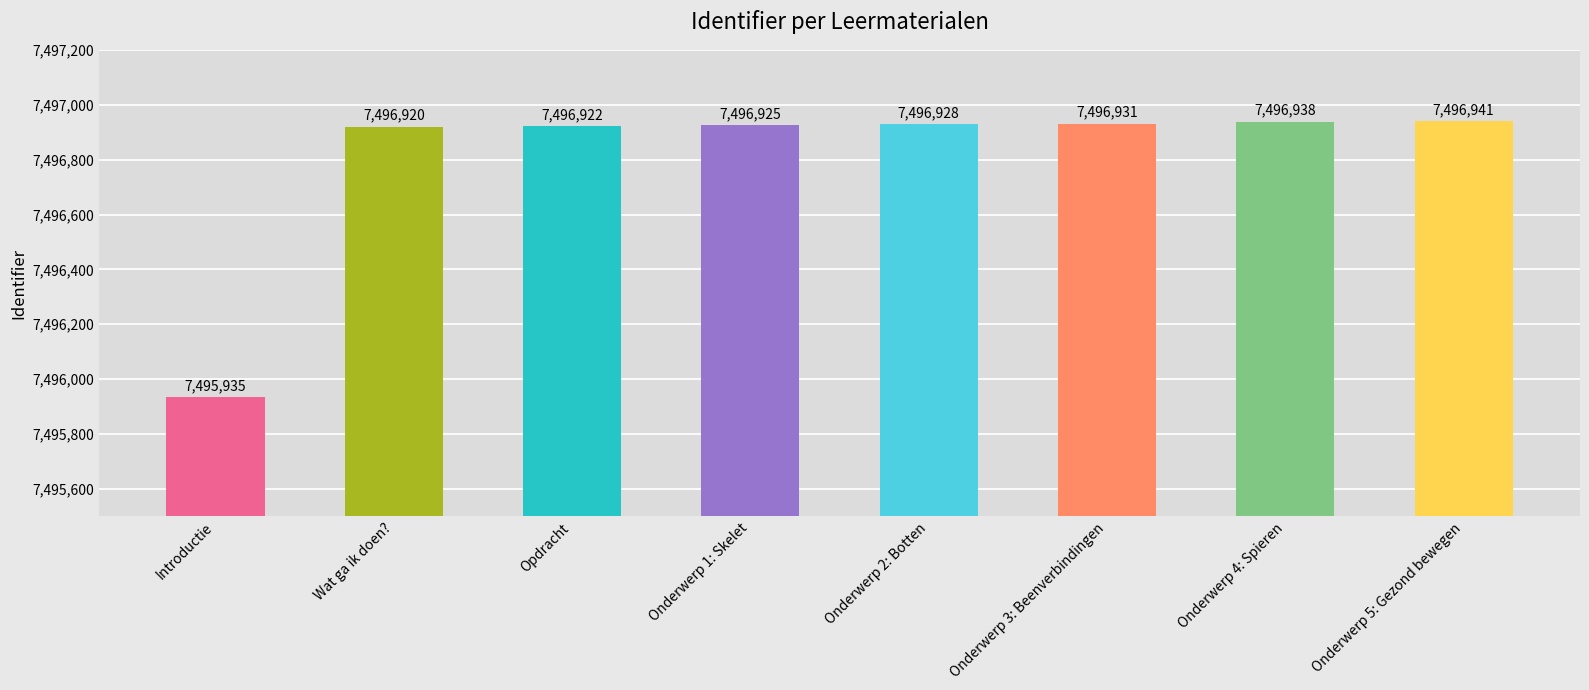

At which category does the chart reach its minimum across all series?

Introductie